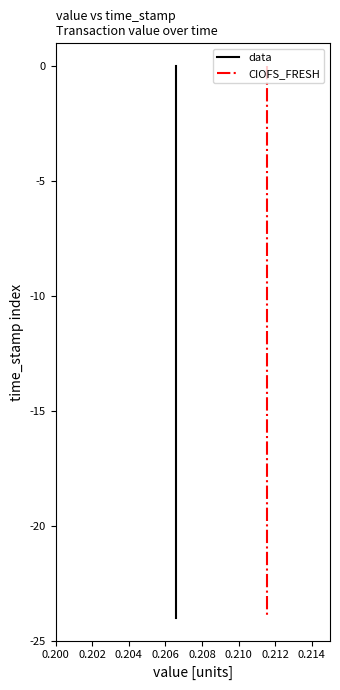

Is it true that data equals -3 at 0.212?

False